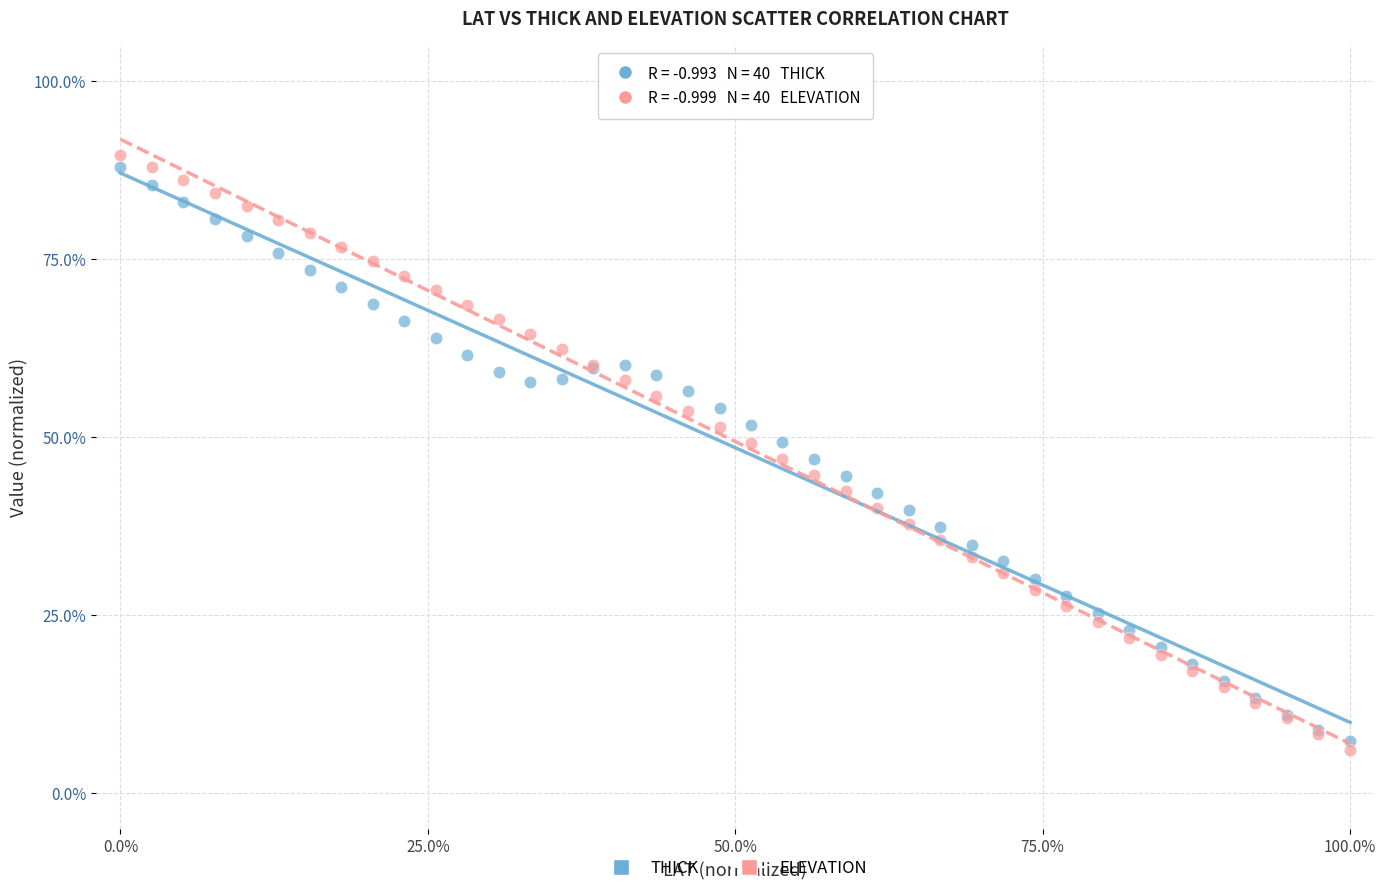

Which series has the largest Y range (max minus min)?

ELEVATION